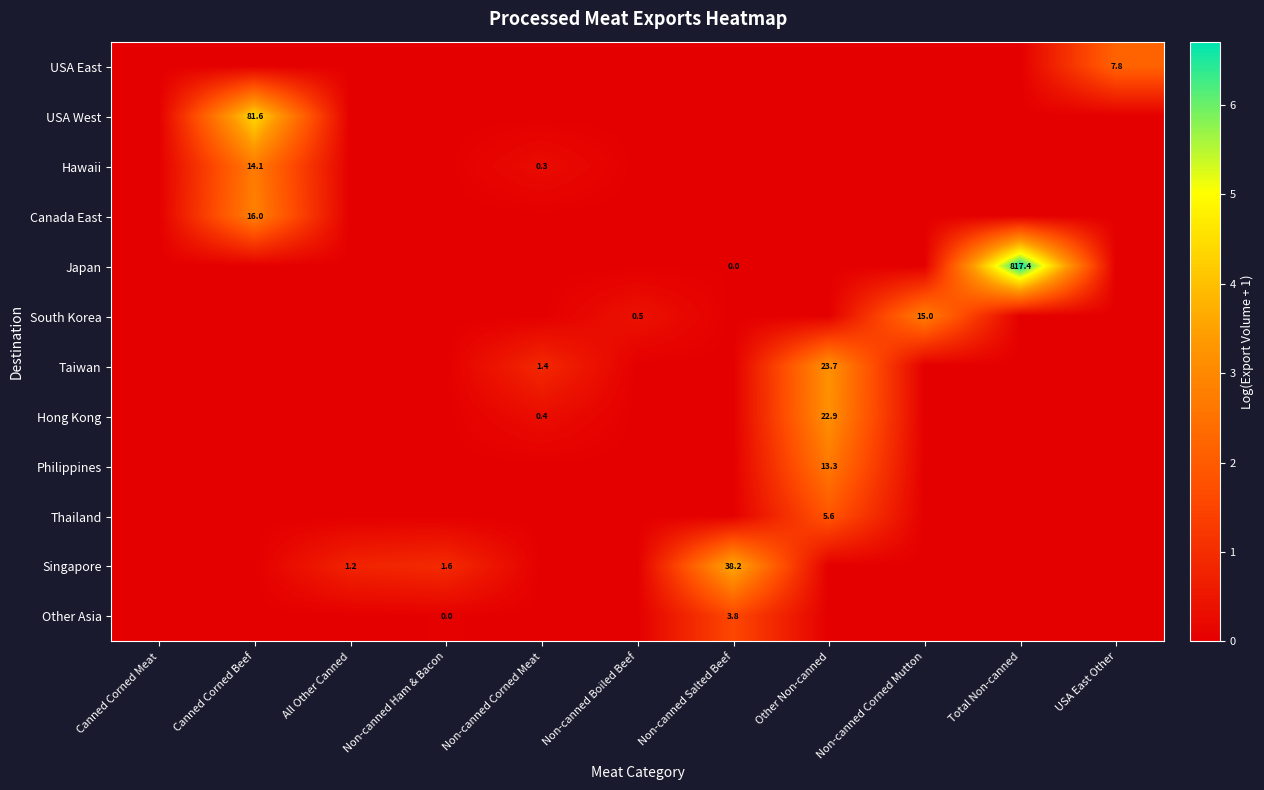

The value of Hawaii at Canned Corned Beef is 14.1. True or false?

True